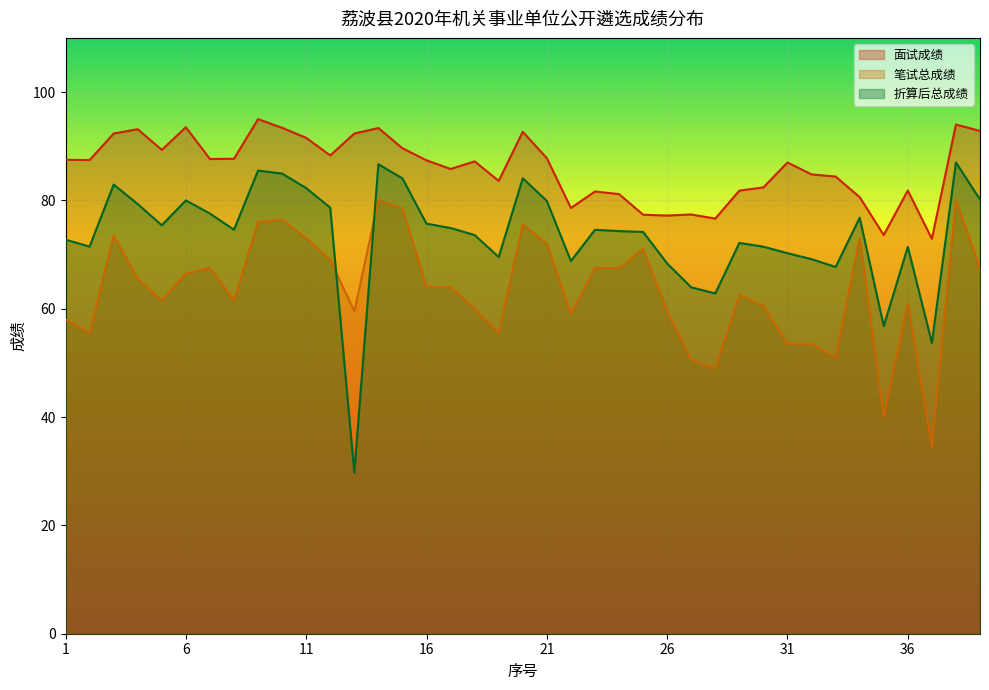

True or false: 折算后总成绩 has a value of 113.5 at 32.

False